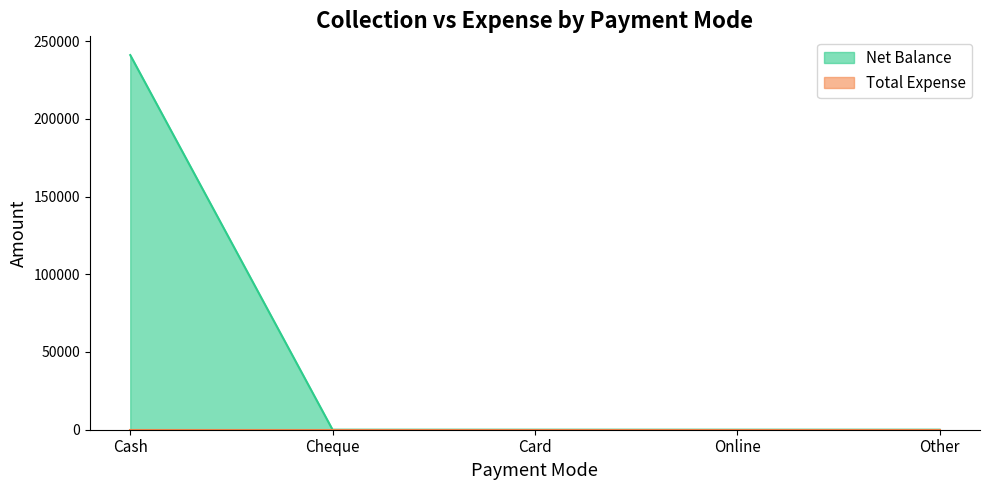

At which label is the value closest to 120500?

Cash